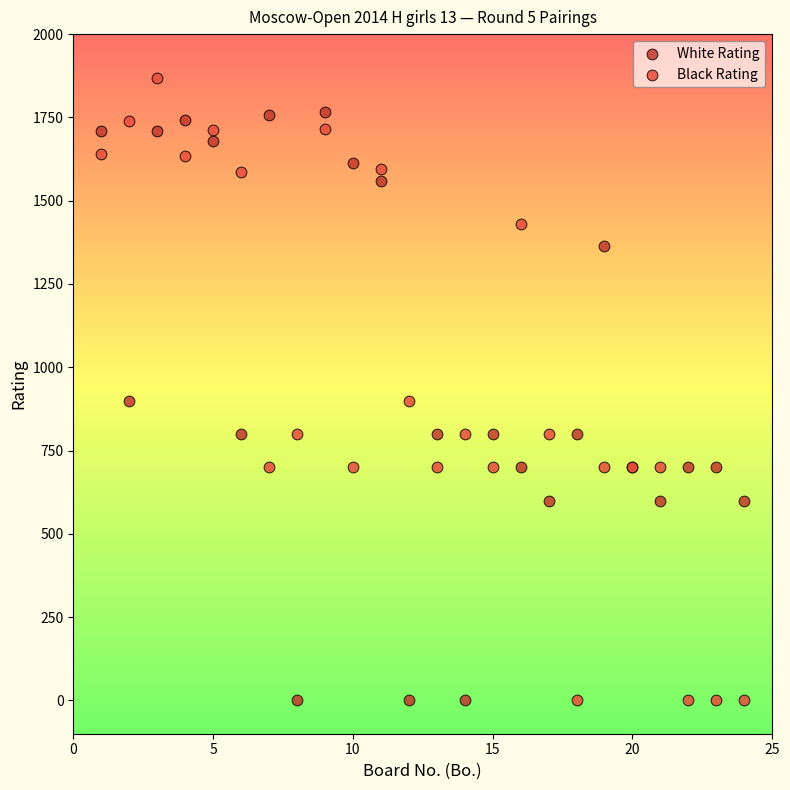

Which series contains the highest Y value?

Black Rating